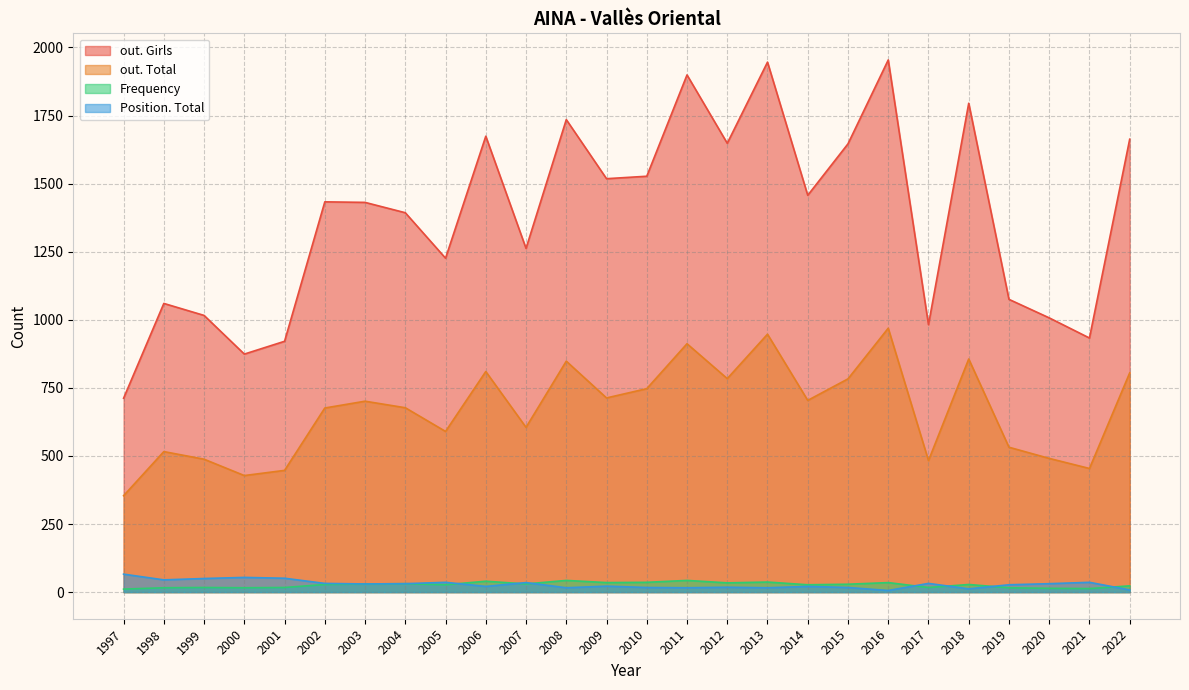

Which category has the lowest value in the out. Girls series?

1997